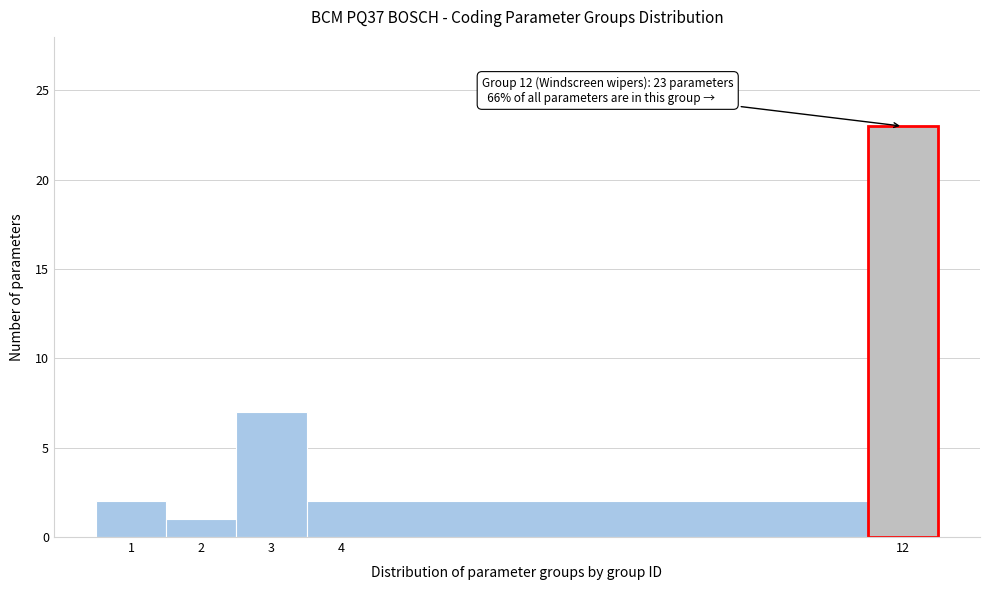

Over which range of the x-axis is the bar tallest?

11.5 to 12.5